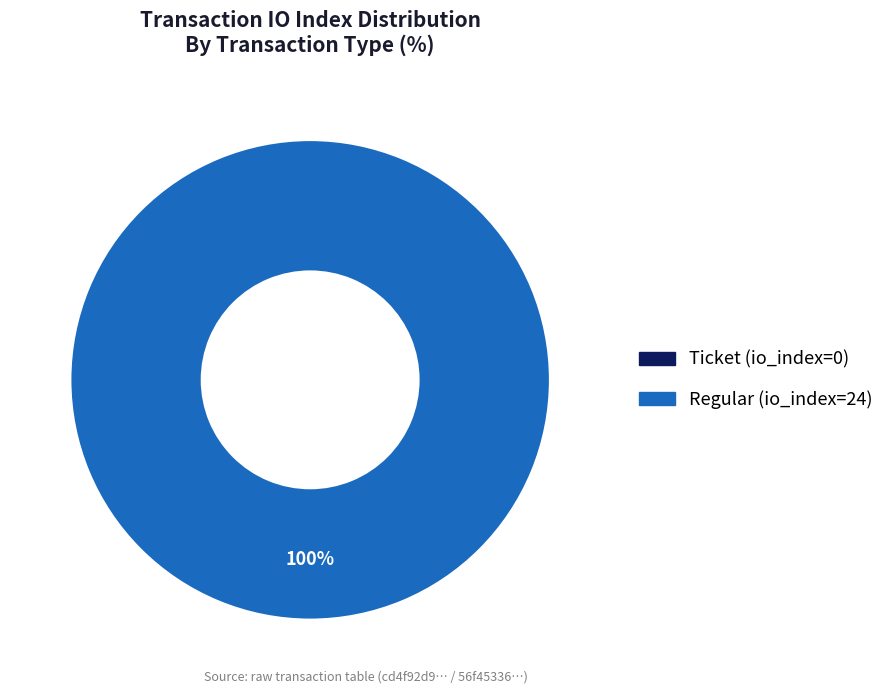

To the nearest percent, what is the difference between the Ticket (io_index=0) and Regular (io_index=24) slice percentages?

100%